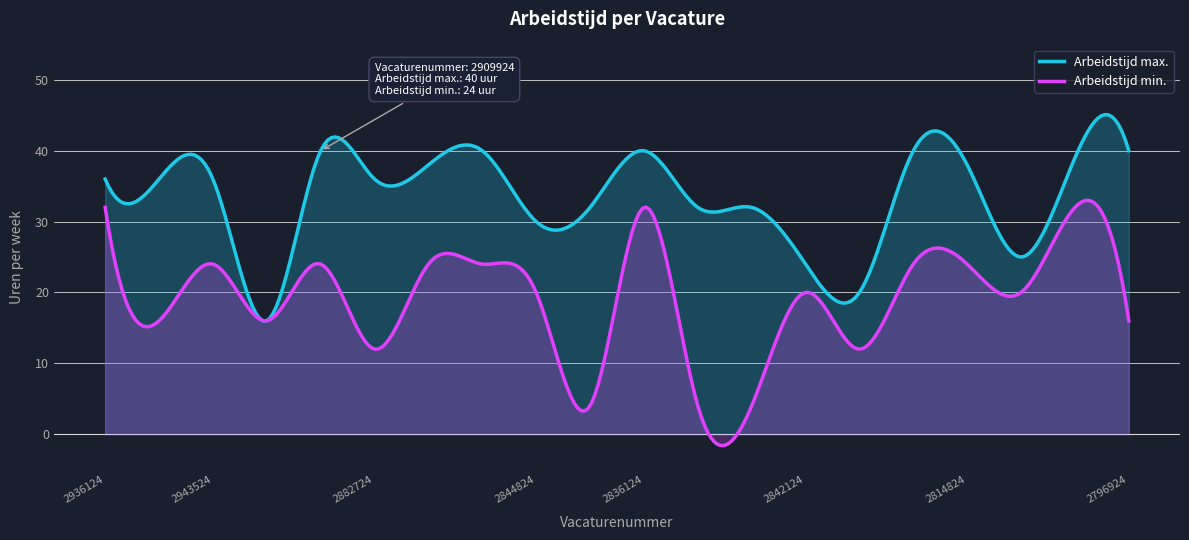

Rank the categories by Arbeidstijd max. value from lowest to highest.

2904524, 2820524, 2842124, 2801424, 2844824, 2848124, 2841824, 2842024, 2936124, 2943324, 2943524, 2882724, 2859224, 2814824, 2806324, 2909924, 2863024, 2836124, 2813824, 2796924